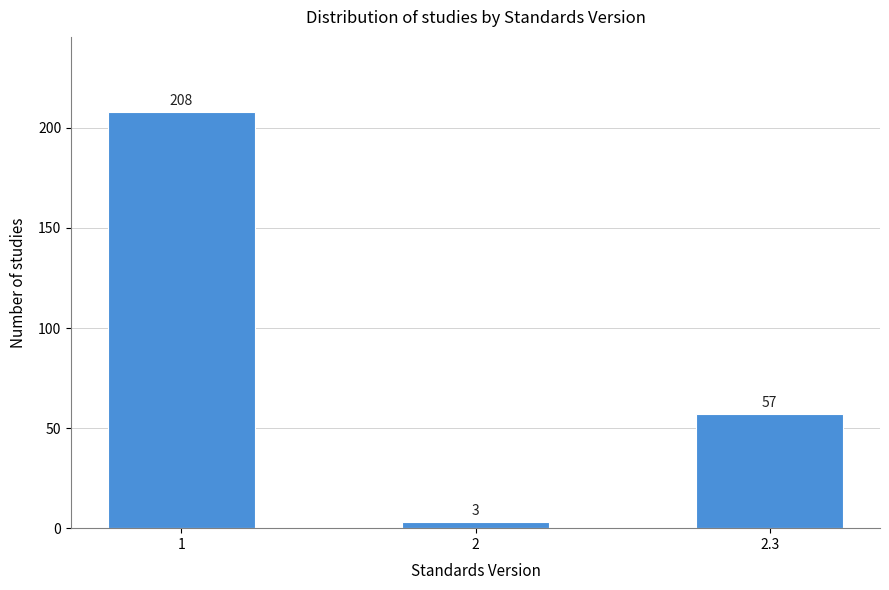

Reading right to left, extract all data points from this chart.

57	3	208